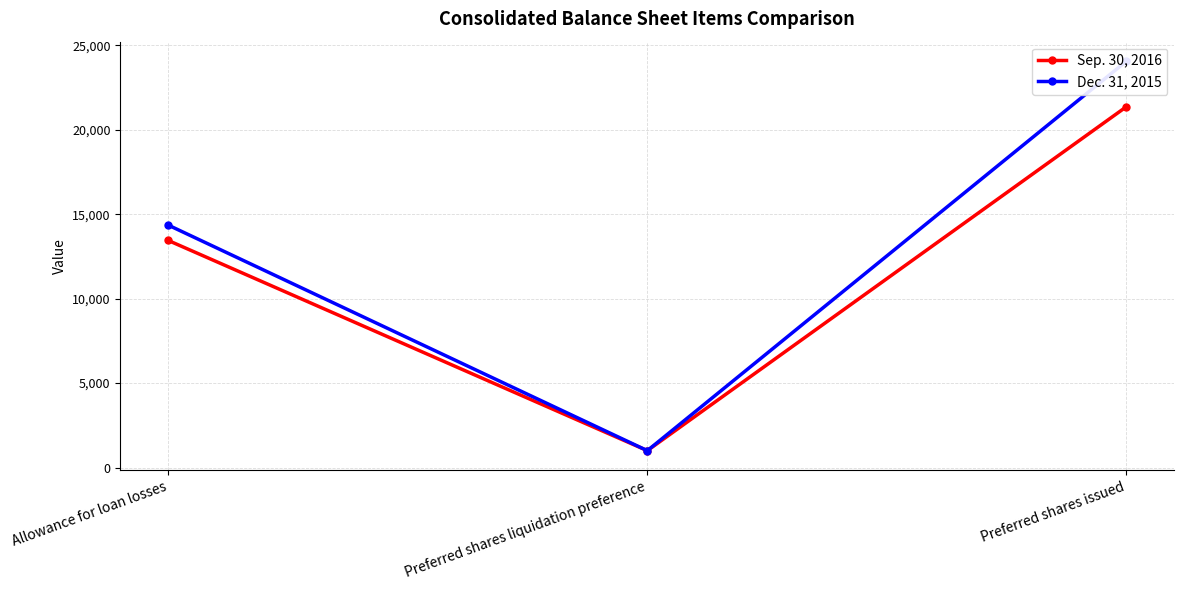

Is it true that Sep. 30, 2016 equals 18988 at Allowance for loan losses?

False